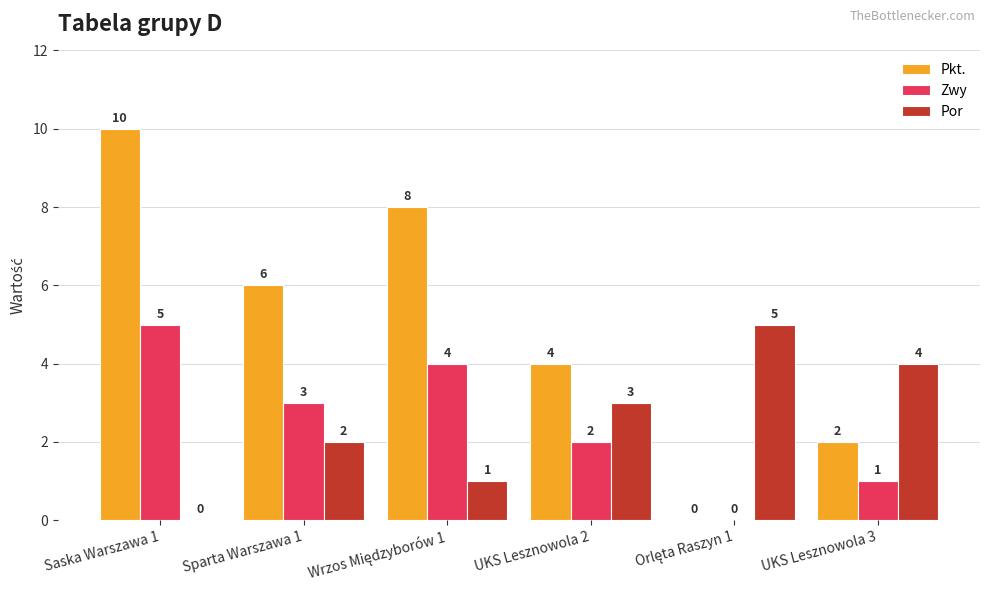

What are all the series names shown in the legend?

Pkt., Zwy, Por